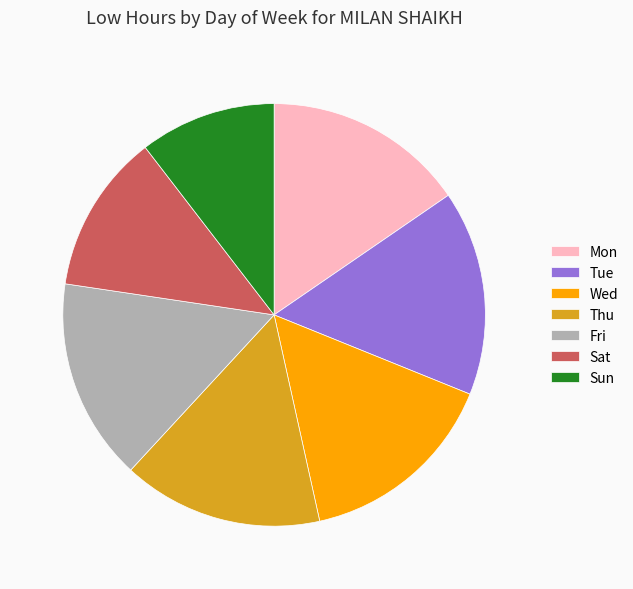

Does Sat account for over 50% of the chart?

No